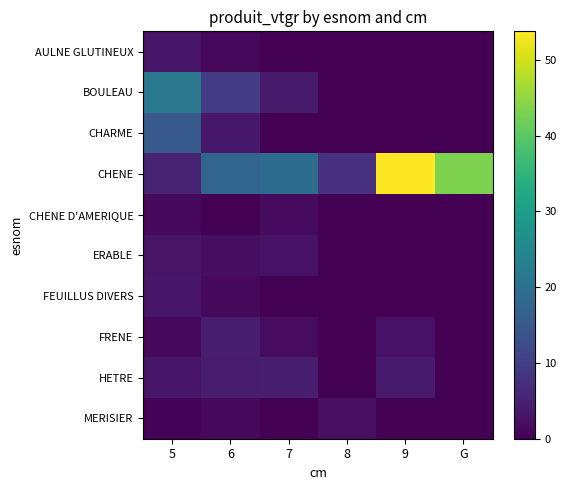

At which category does the chart reach its peak across all series?

9